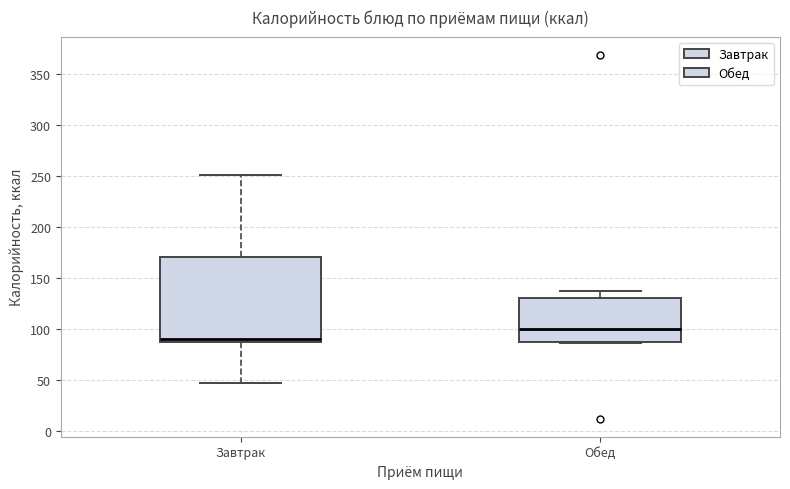

Reading left to right, transcribe this box plot: for each box, give where its median line is, the range the box spans, and where its two whiskers end, as read against the y-axis. The values are not printed on the chart, so give them approximately, as read against the axis.

Завтрак: median 90, box 85 to 170, whiskers 45 to 250
Обед: median 100, box 85 to 130, whiskers 85 to 135